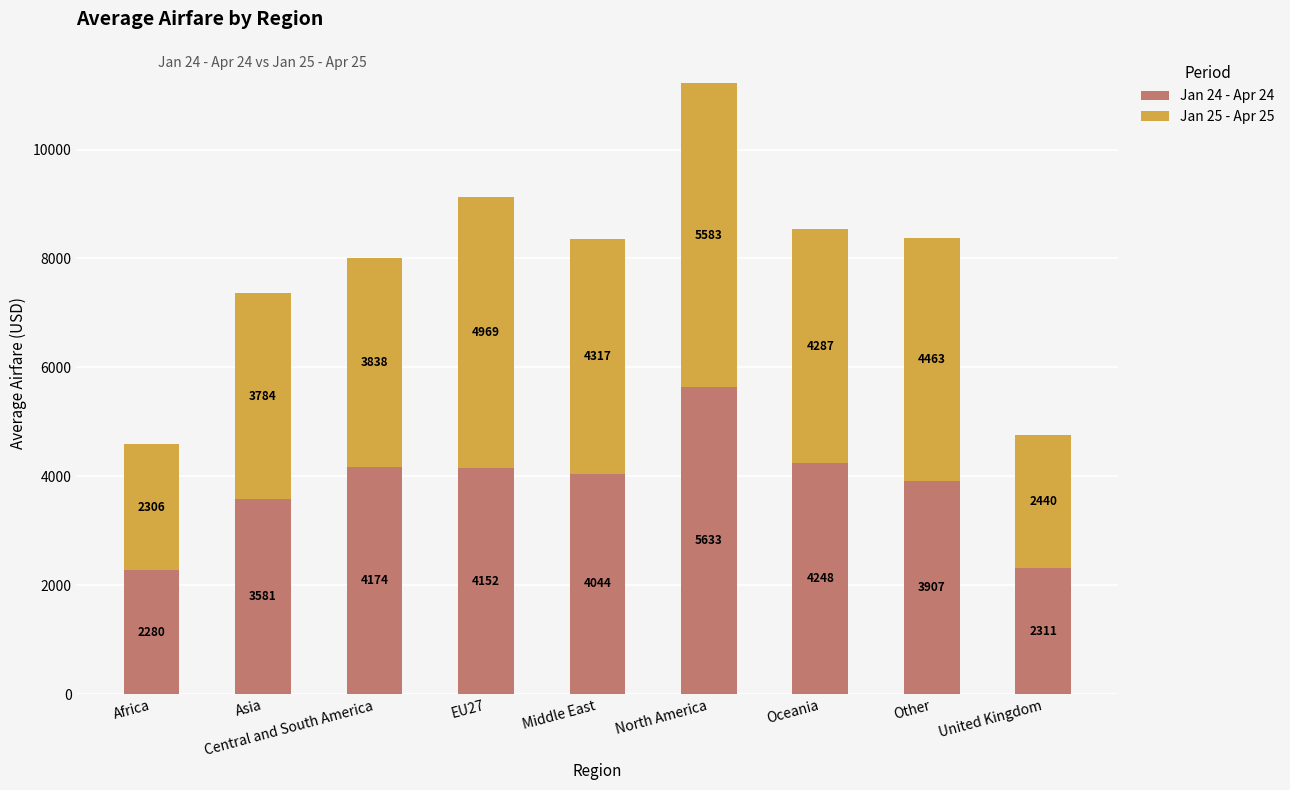

What is the sum of all Jan 24 - Apr 24 values?

34330